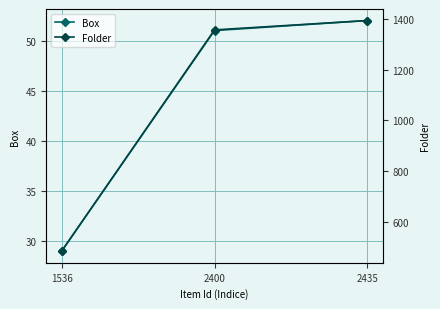

What is the difference between the highest and lowest values at 2435?

1342